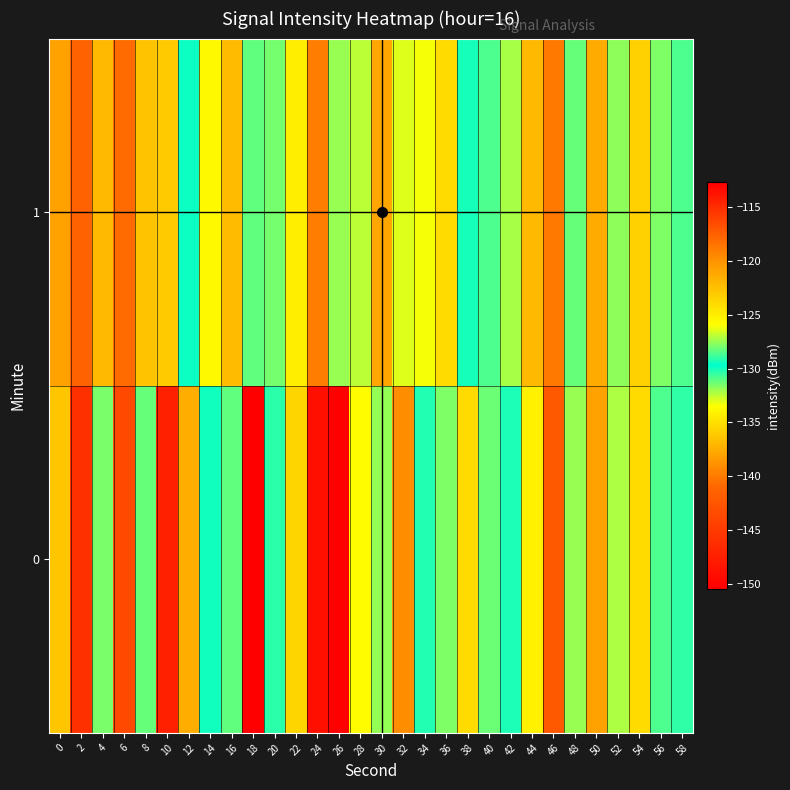

Reading right to left, what are all the values shown in this chart?

0: 58=-129.0	56=-128.6	54=-124.0	52=-132.3	50=-138.0	48=-131.9	46=-117.2	44=-125.2	42=-129.3	40=-128.2	38=-135.3	36=-127.8	34=-130.2	32=-139.0	30=-127.5	28=-133.6	26=-150.4	24=-113.5	22=-135.5	20=-130.3	18=-112.7	16=-128.3	14=-129.5	12=-121.5	10=-147.4	8=-131.2	6=-143.7	4=-131.5	2=-115.2	0=-122.9
1: 58=-128.6	56=-127.9	54=-123.4	52=-131.8	50=-137.5	48=-131.2	46=-118.7	44=-122.1	42=-127.3	40=-128.5	38=-130.0	36=-124.0	34=-126.0	32=-133.0	30=-121.0	28=-127.0	26=-132.0	24=-119.0	22=-125.0	20=-128.0	18=-128.2	16=-122.3	14=-125.6	12=-129.9	10=-123.2	8=-136.3	6=-118.2	4=-122.1	2=-117.6	0=-138.0